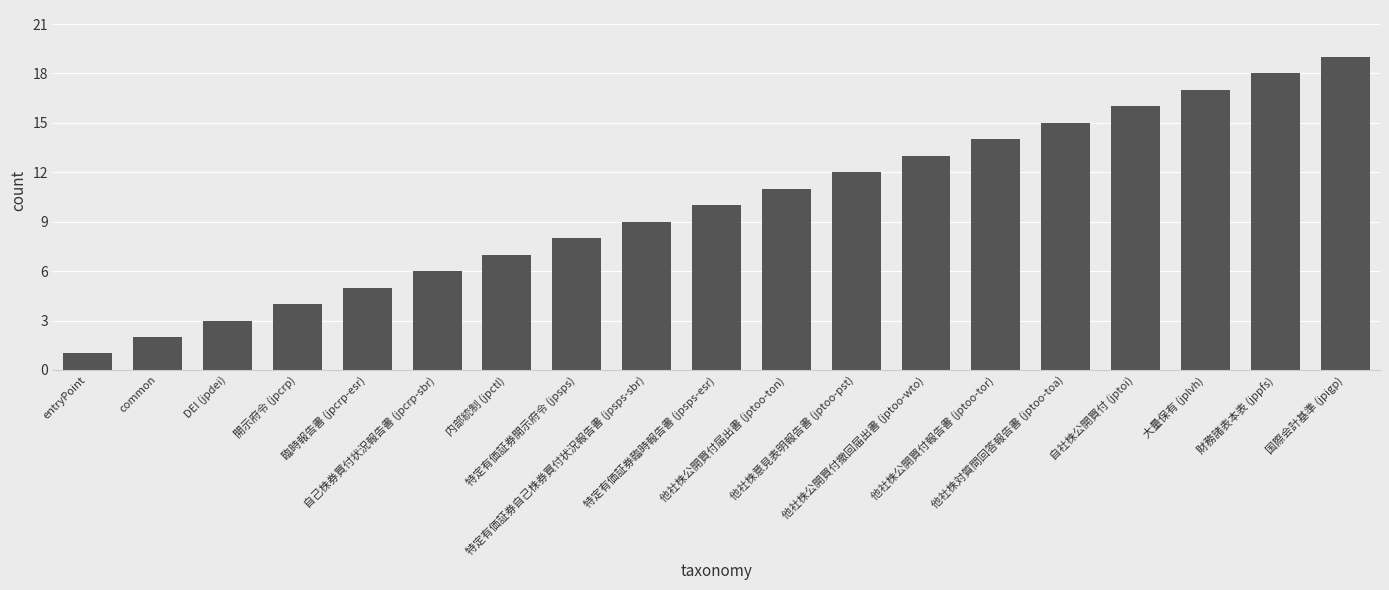

The value at 国際会計基準 (jpigp) is 31. True or false?

False